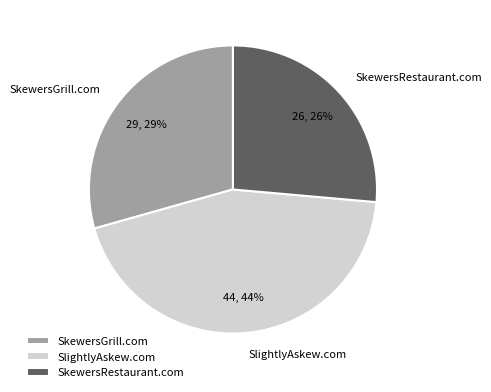

Which has a higher value, SkewersGrill.com or SlightlyAskew.com?

SlightlyAskew.com